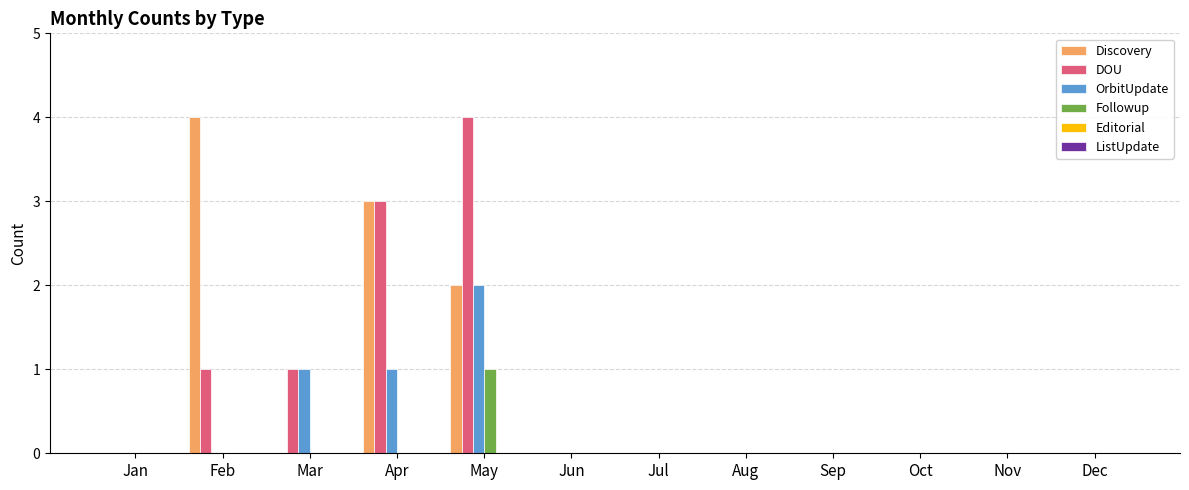

Which series changed the most between Feb and May?

DOU